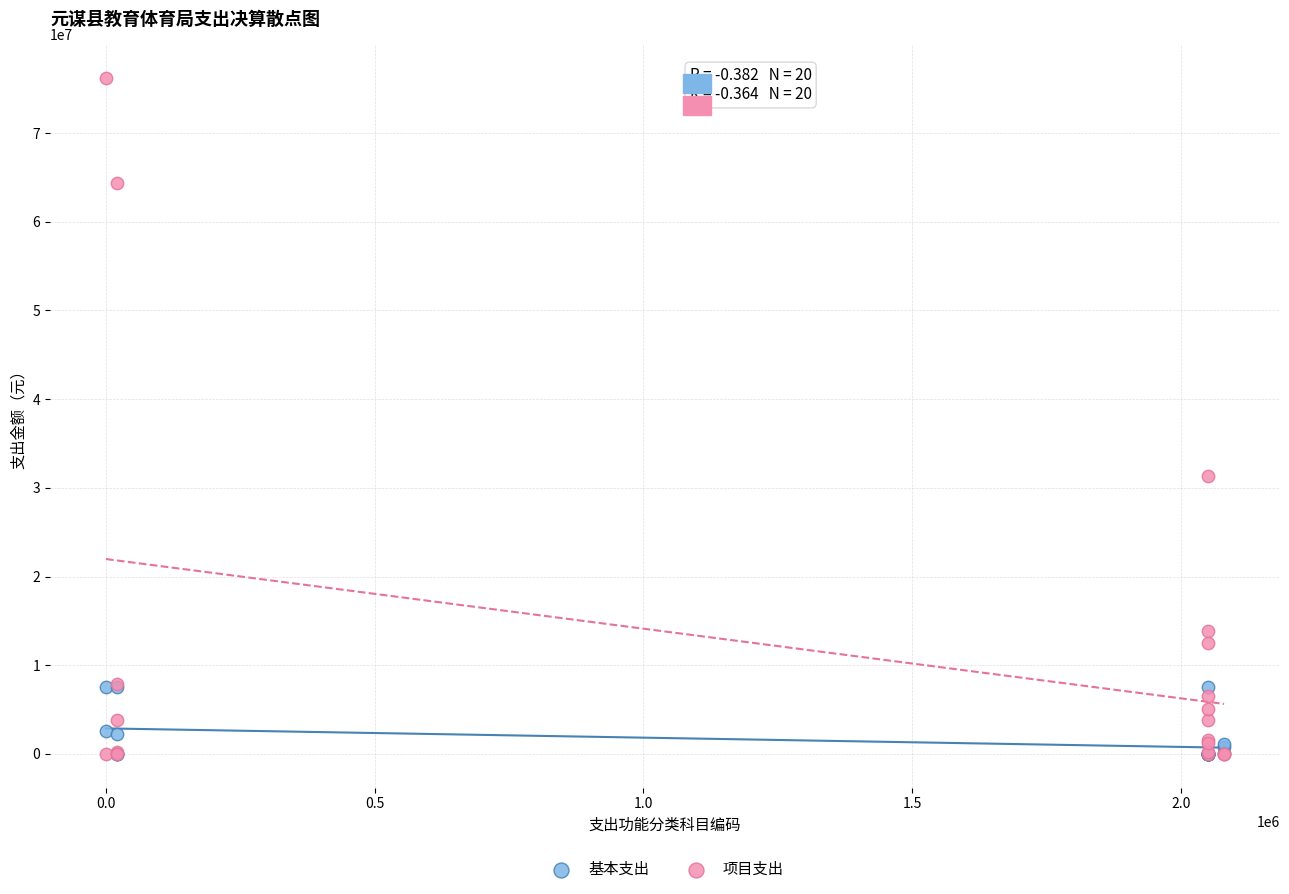

Which series contains the highest Y value?

项目支出